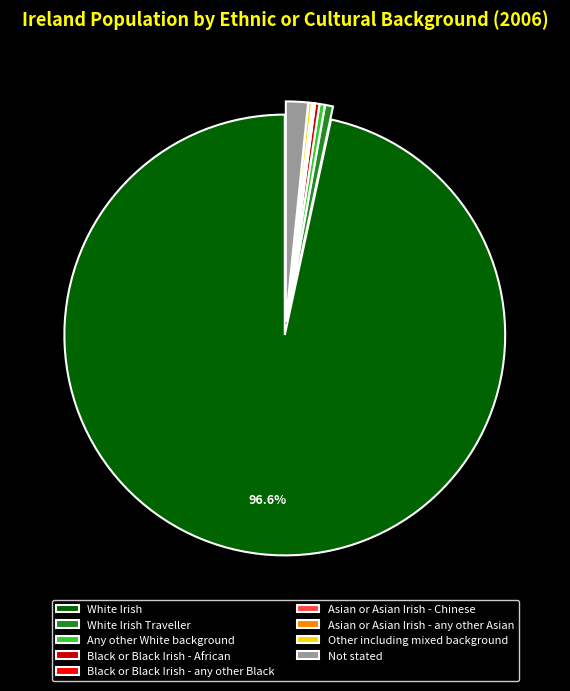

Which category has the biggest portion of the pie?

White Irish